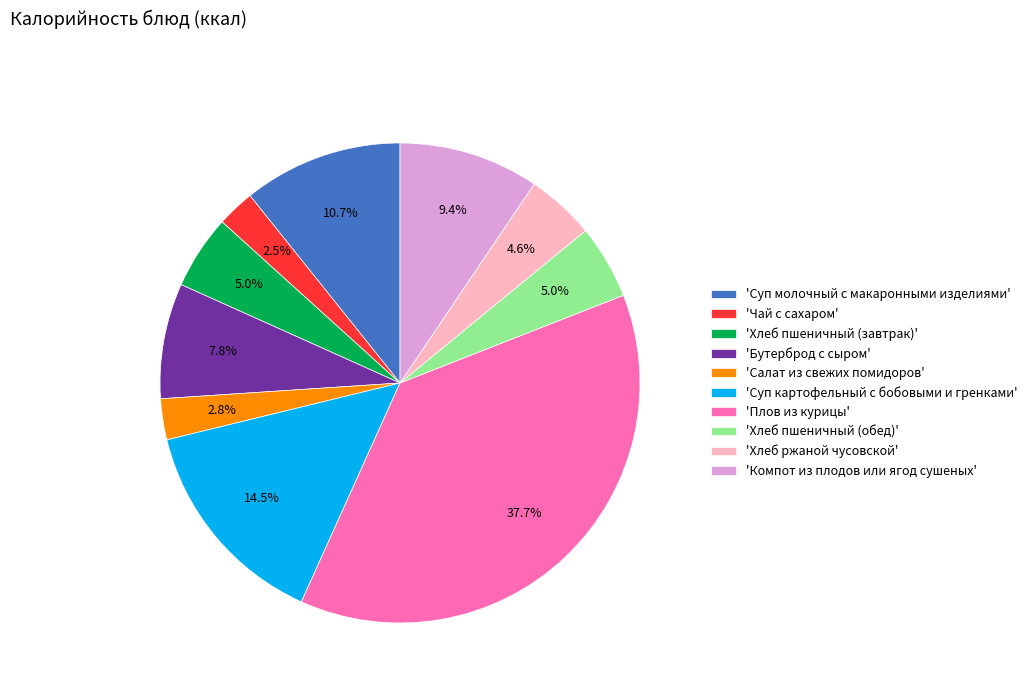

Is there any slice that represents more than half of the pie?

No